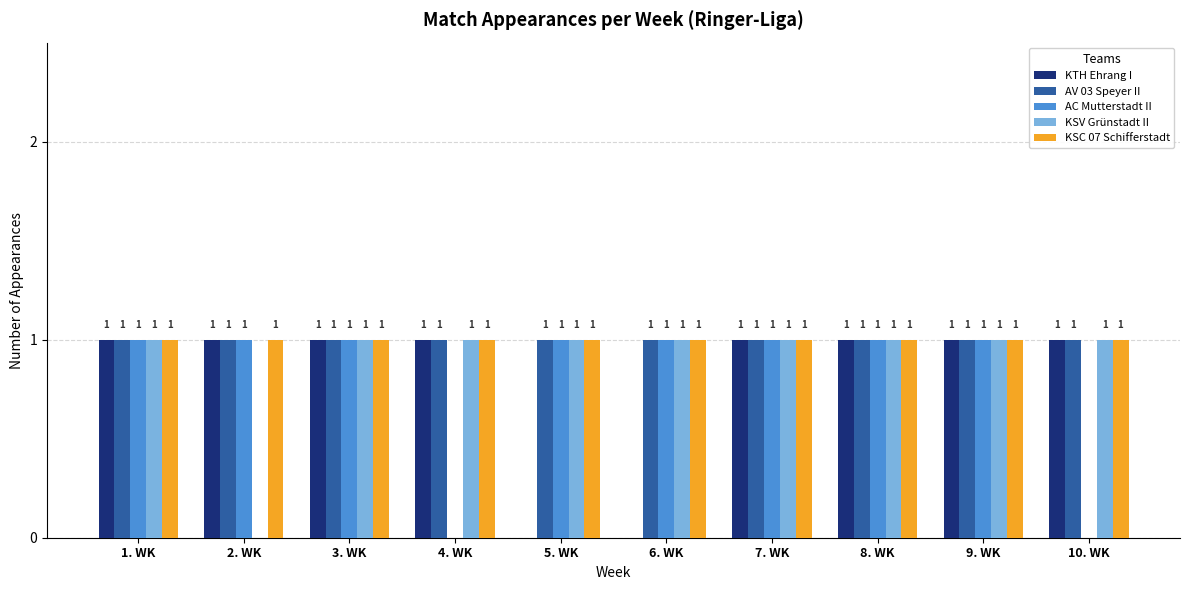

What is the sum of all AV 03 Speyer II values?

10